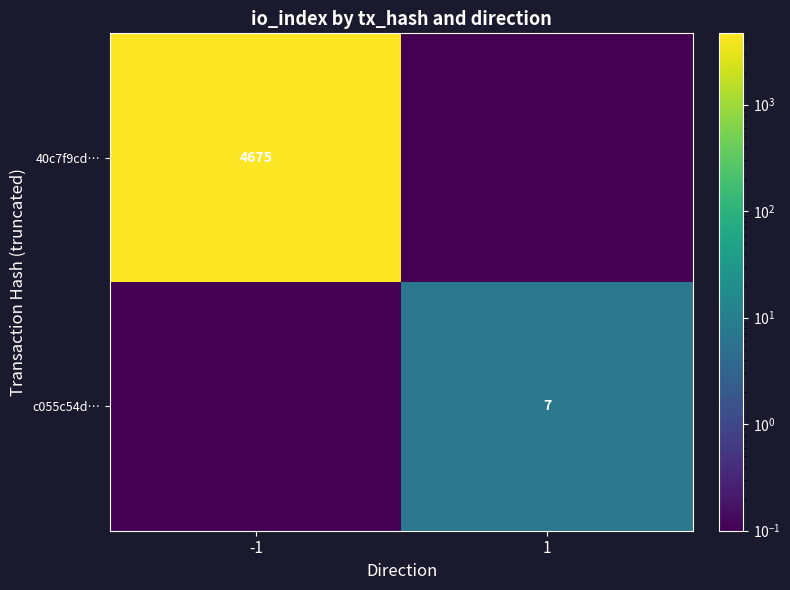

What is the difference between the highest and lowest values at 1?

6.9